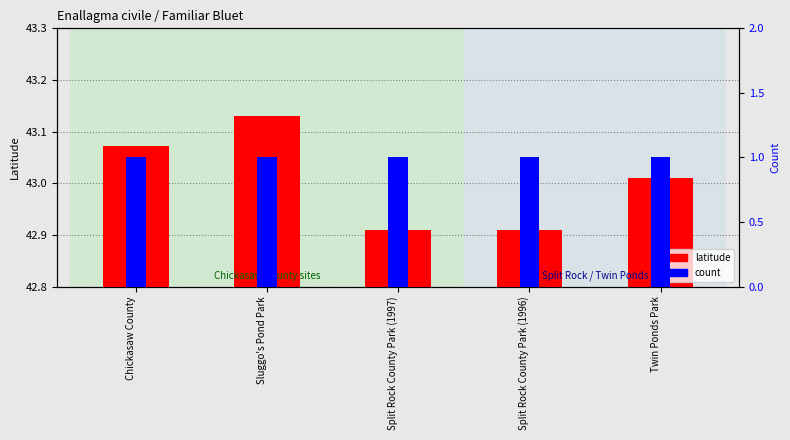

What position from the right is Sluggo's Pond Park?

4